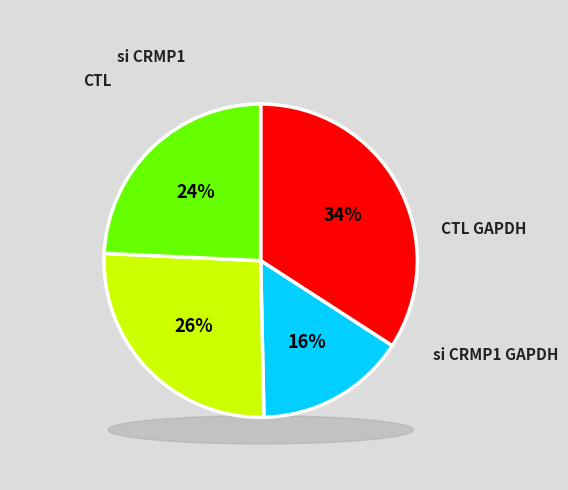

What is the total percentage of si CRMP1 GAPDH and si CRMP1?

39.8%